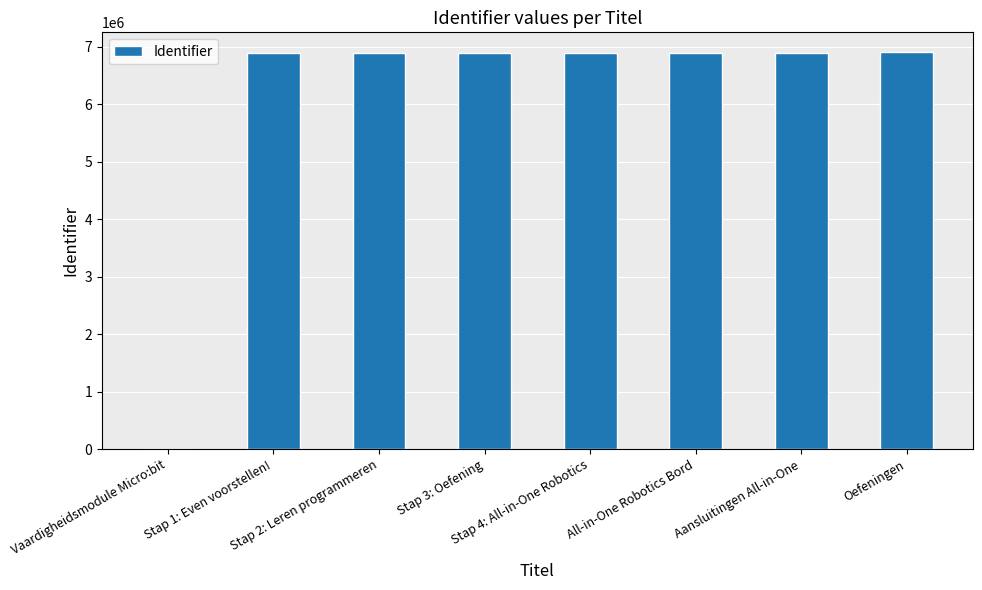

How many positive values are there?

7